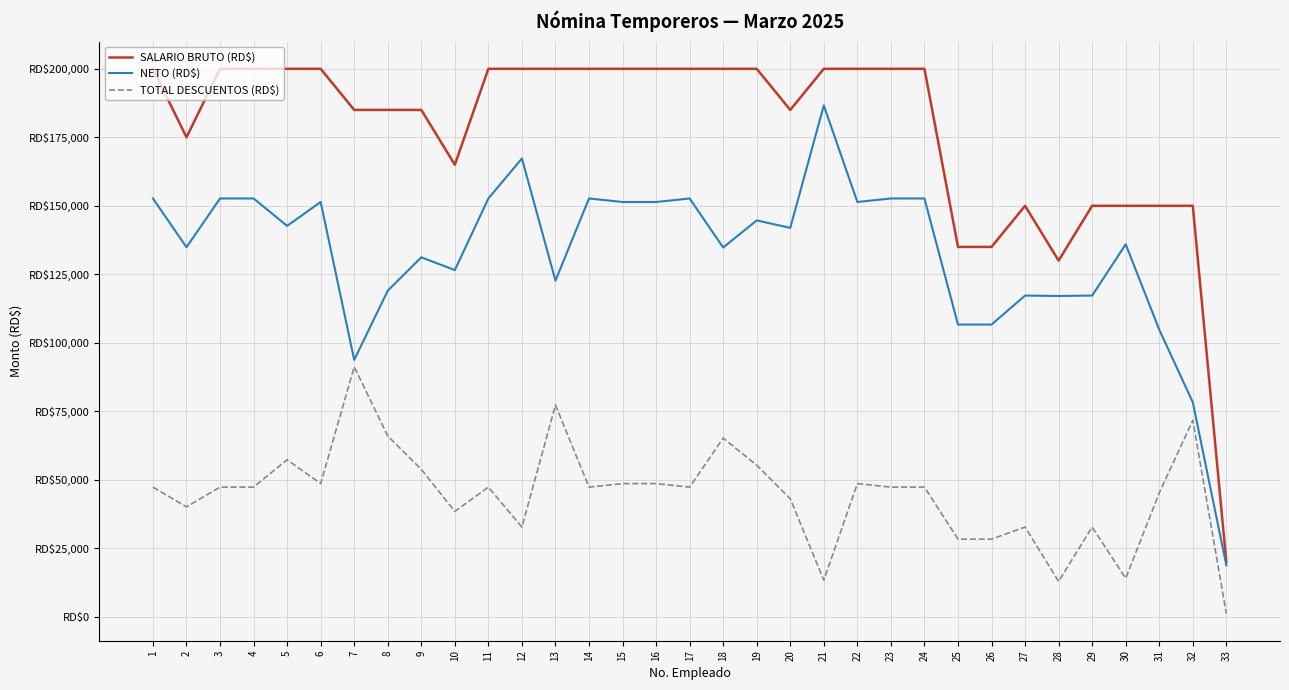

Between 19 and 26, which series saw the biggest shift?

SALARIO BRUTO (RD$)